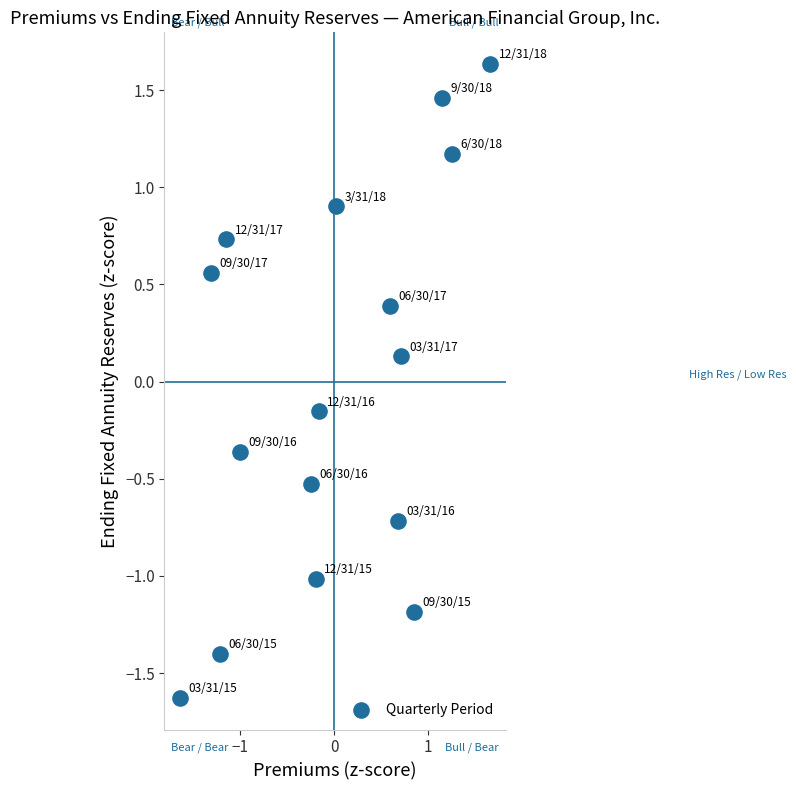

What is the range of X values (max minus min)?

3.3